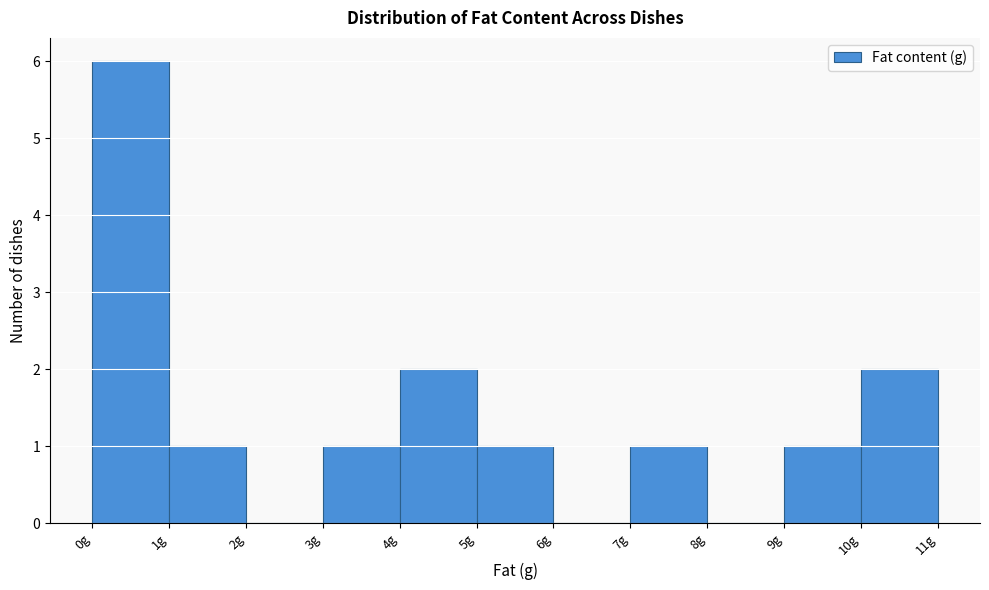

What is the height of the bar covering 9 to 10 on the x-axis? The values are not printed on the chart, so give them approximately, as read against the axis.

1